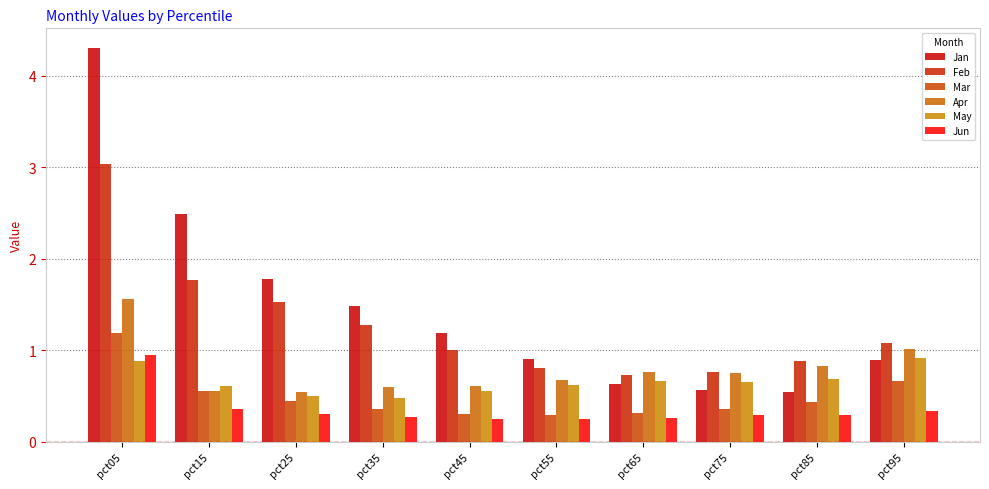

What are all the series names shown in the legend?

Jan, Feb, Mar, Apr, May, Jun